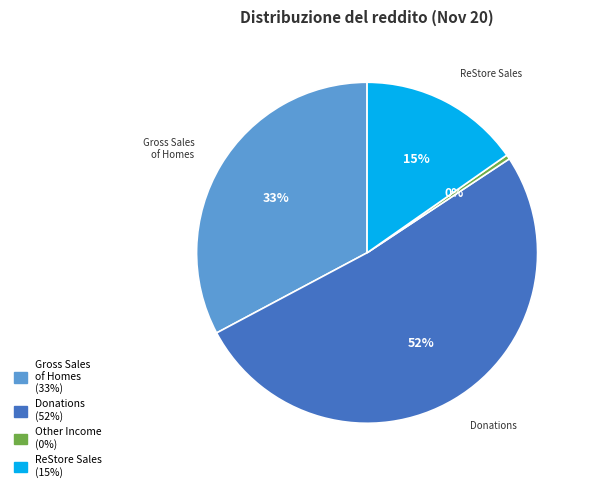

Does any single category account for the majority?

Yes